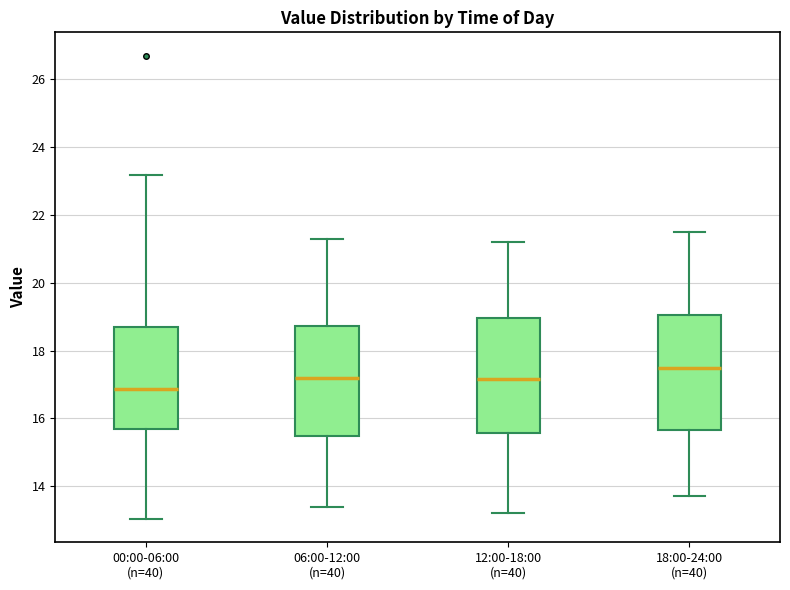

Which box's median line is the lowest?

00:00-06:00 (n=40)